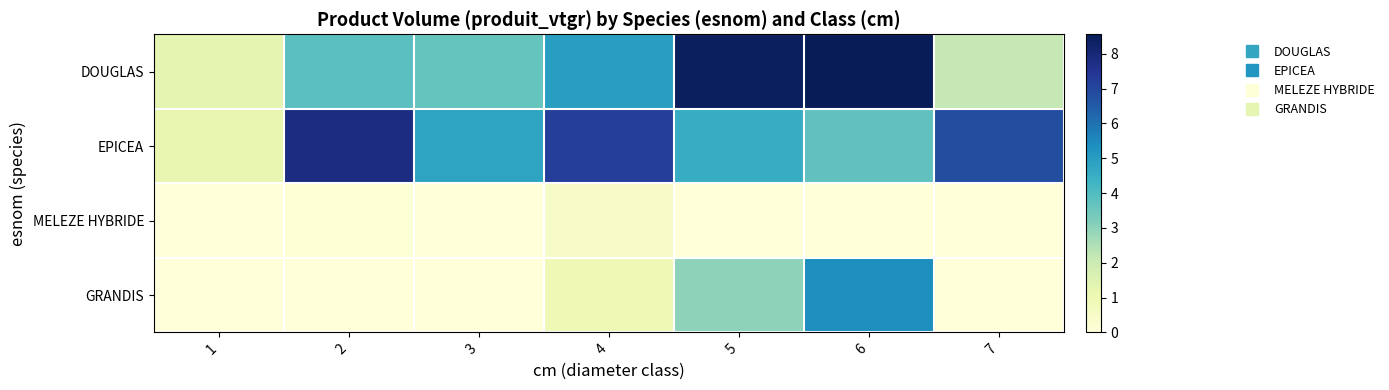

Reading right to left, what are all the values shown in this chart?

DOUGLAS: 7=2.1	6=8.6	5=8.4	4=5.0	3=3.6	2=3.8	1=1.3
EPICEA: 7=6.8	6=3.7	5=4.6	4=7.2	3=4.8	2=7.8	1=1.2
MELEZE HYBRIDE: 7=0.0	6=0.0	5=0.0	4=0.5	3=0.0	2=0.1	1=0.0
GRANDIS: 7=0.0	6=5.4	5=3.0	4=0.9	3=0.0	2=0.0	1=0.0